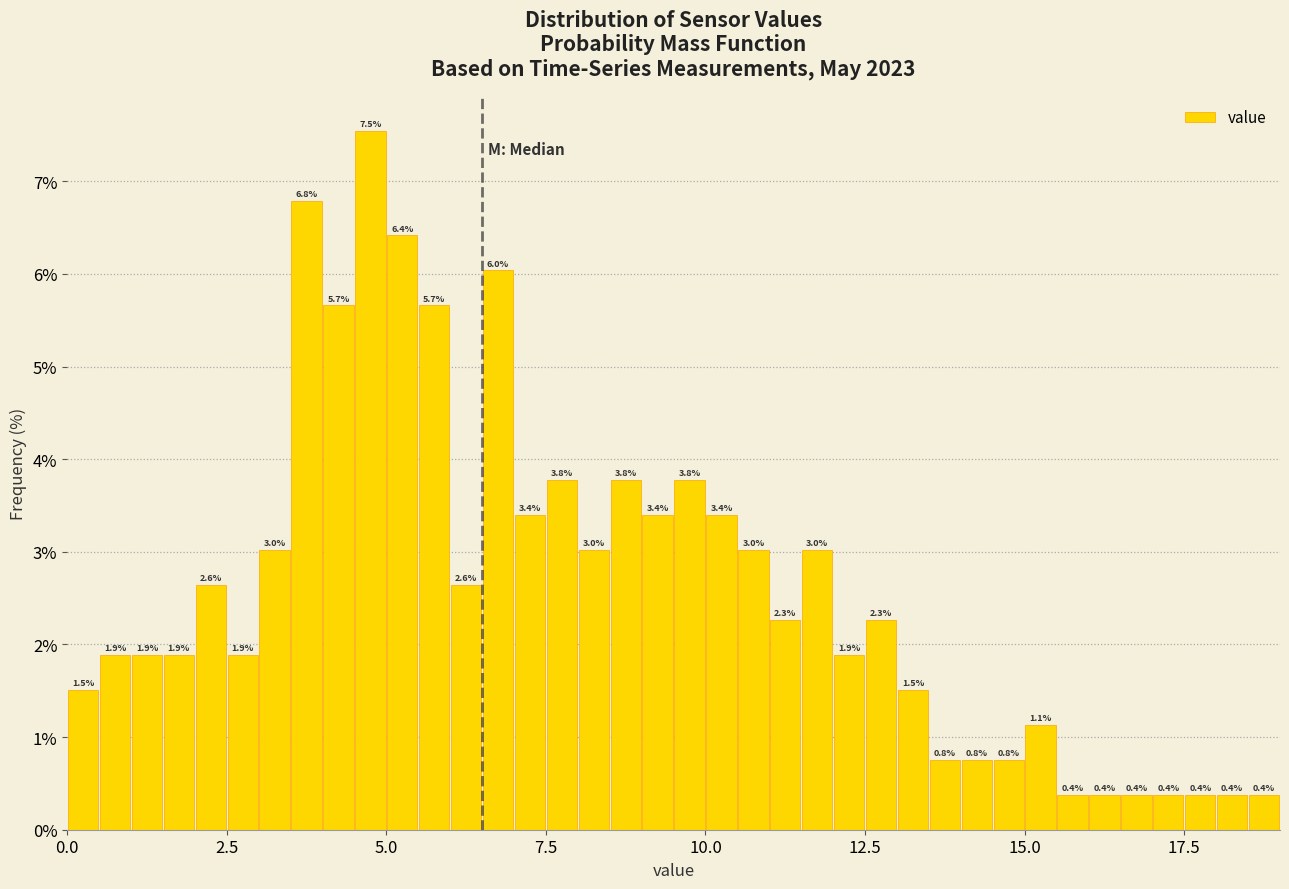

Read against the x-axis, roughly where is the centre of the tallest bar?

5.0